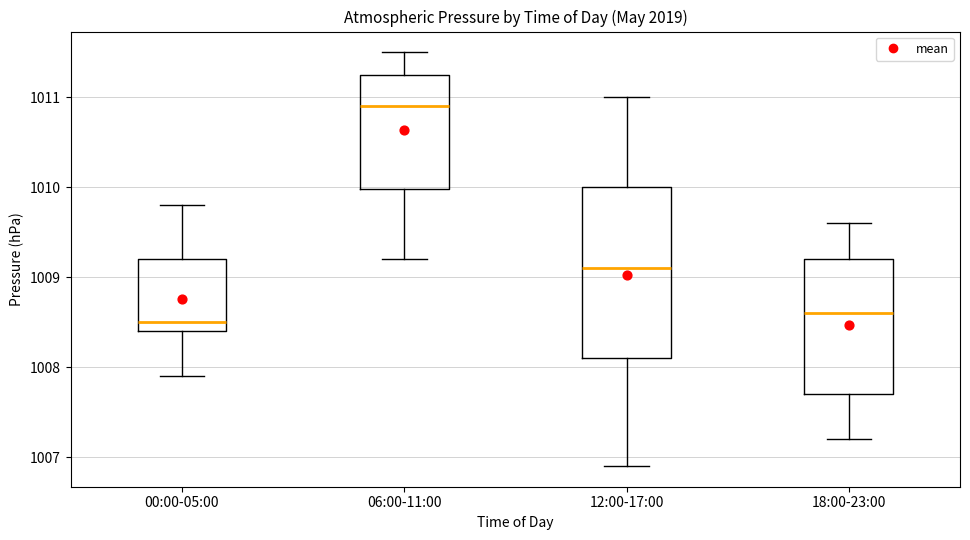

Reading left to right, transcribe this box plot: for each box, give where its median line is, the range the box spans, and where its two whiskers end, as read against the y-axis. The values are not printed on the chart, so give them approximately, as read against the axis.

00:00-05:00: median 1008.5, box 1008.4 to 1009.2, whiskers 1007.9 to 1009.8
06:00-11:00: median 1010.9, box 1010.0 to 1011.3, whiskers 1009.2 to 1011.5
12:00-17:00: median 1009.1, box 1008.1 to 1010.0, whiskers 1006.9 to 1011.0
18:00-23:00: median 1008.6, box 1007.7 to 1009.2, whiskers 1007.2 to 1009.6